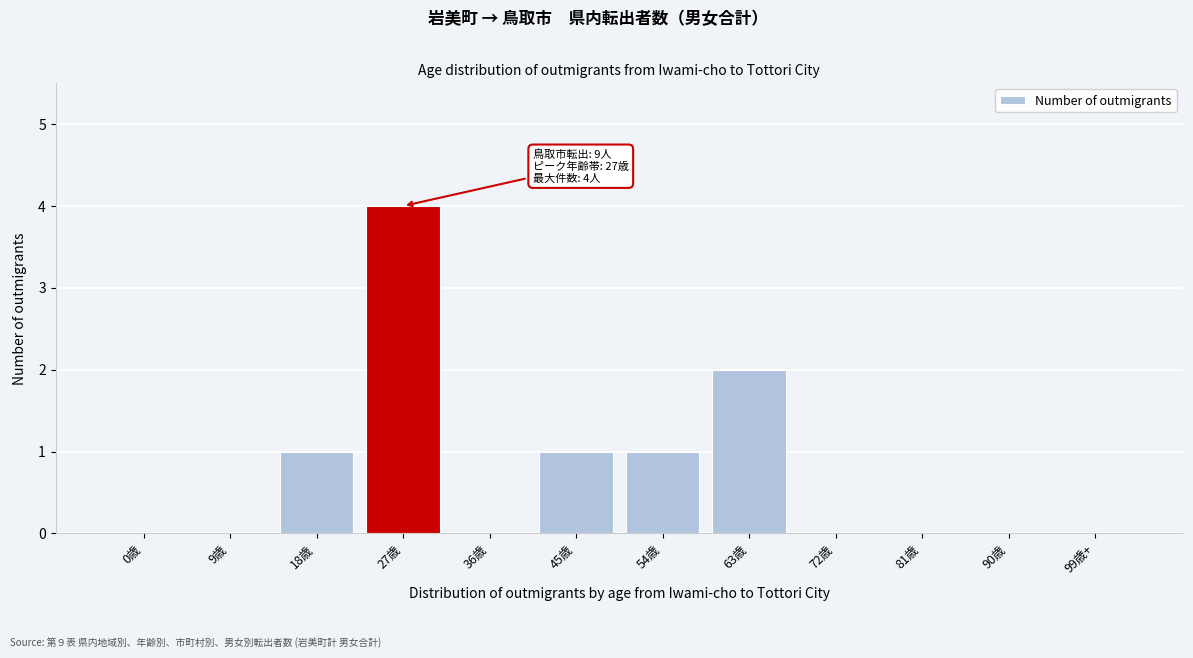

Reading left to right, list all the values displayed in this chart.

0歳=0	9歳=0	18歳=1	27歳=4	36歳=0	45歳=1	54歳=1	63歳=2	72歳=0	81歳=0	90歳=0	99歳+=0